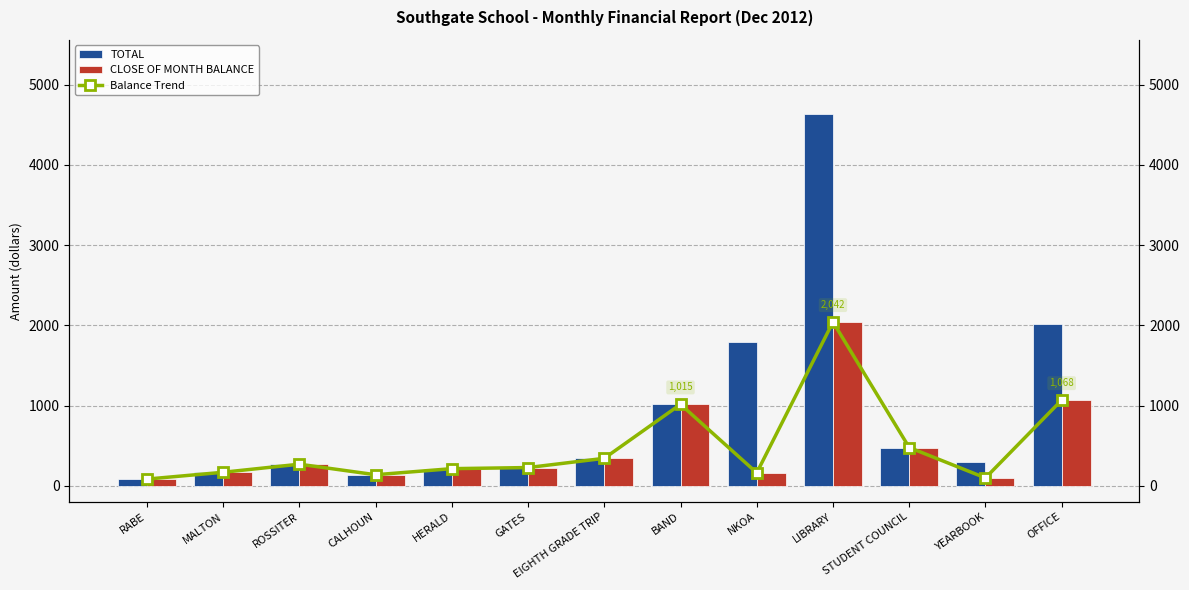

Which series has the widest spread of values?

TOTAL